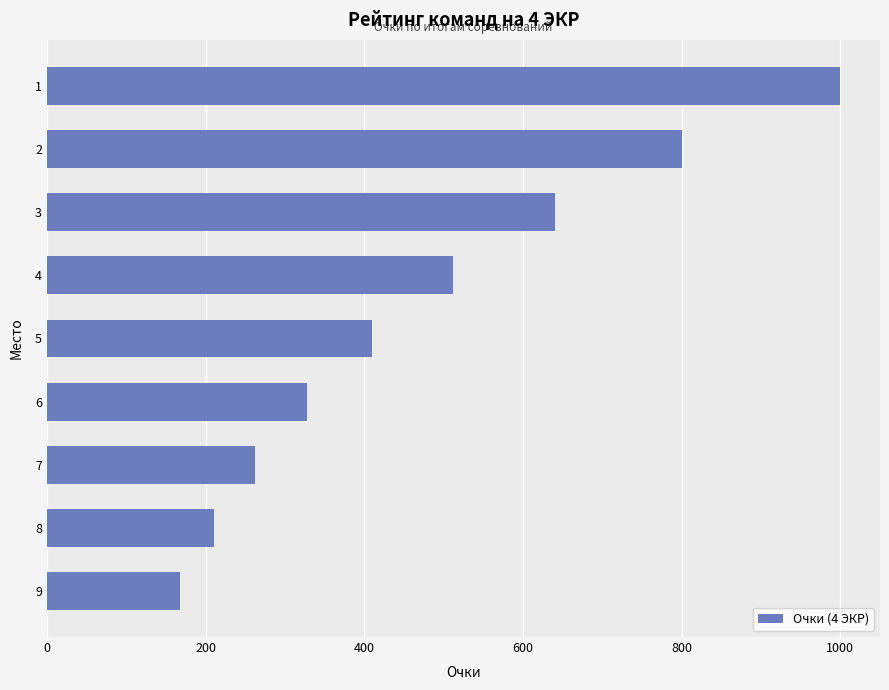

Reading top to bottom, extract all data points from this chart.

1=1000	2=800	3=640	4=512	5=410	6=328	7=262	8=210	9=168